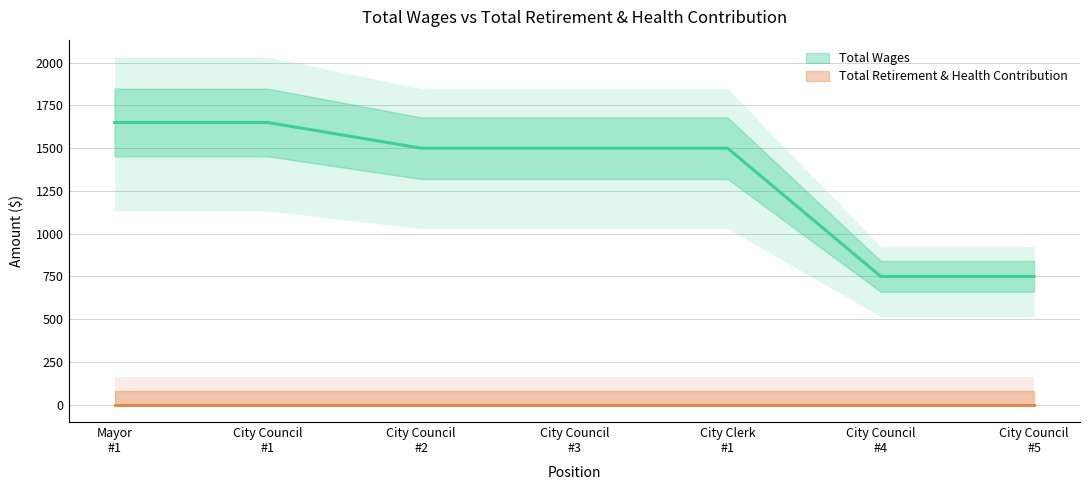

Reading right to left, list all the values displayed in this chart.

750	750	1500	1500	1500	1650	1650